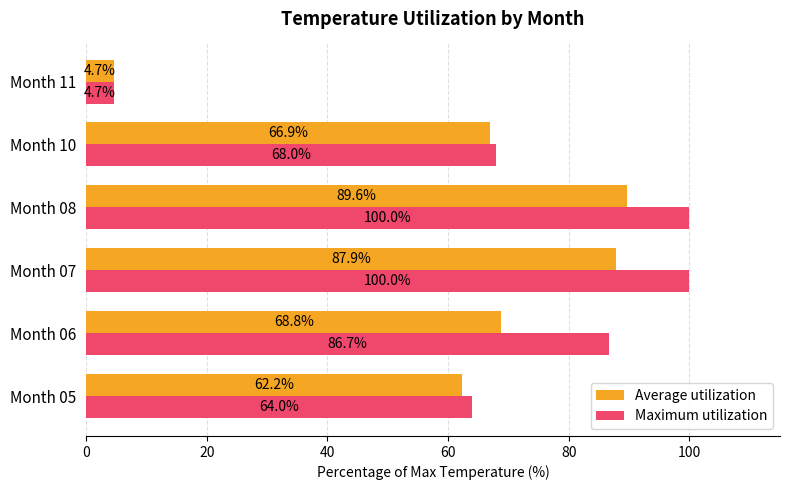

What are all the series names shown in the legend?

Average utilization, Maximum utilization